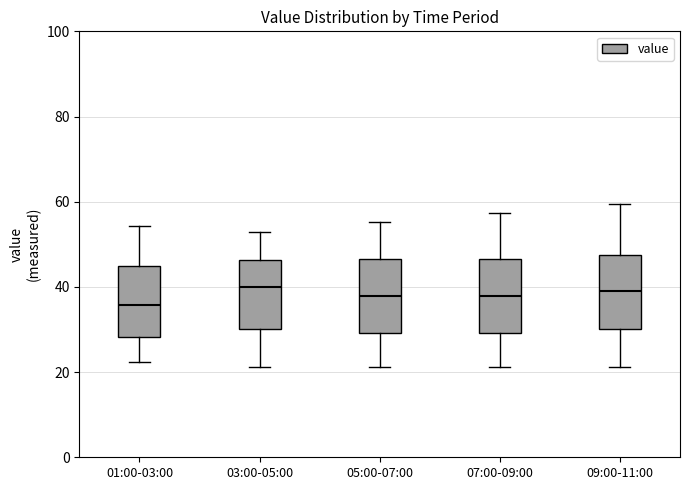

Reading left to right, read every box against the y-axis: the position of its median line, the range the box covers, and the ends of its whiskers. The values are not printed on the chart, so give them approximately, as read against the axis.

01:00-03:00: median 36, box 28 to 44, whiskers 22 to 54
03:00-05:00: median 40, box 30 to 46, whiskers 22 to 52
05:00-07:00: median 38, box 30 to 46, whiskers 22 to 56
07:00-09:00: median 38, box 30 to 46, whiskers 22 to 58
09:00-11:00: median 38, box 30 to 48, whiskers 22 to 60